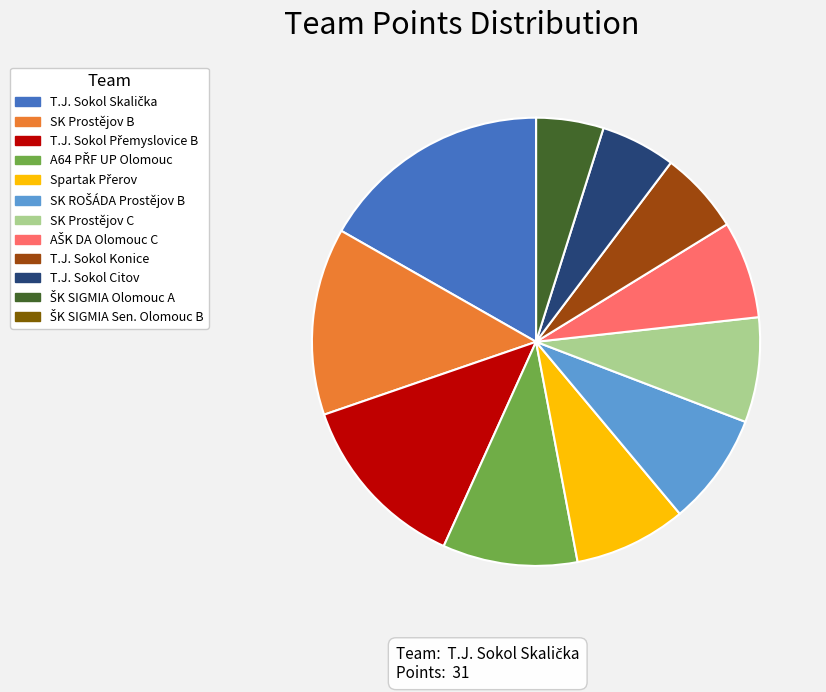

Is there any slice that represents more than half of the pie?

No